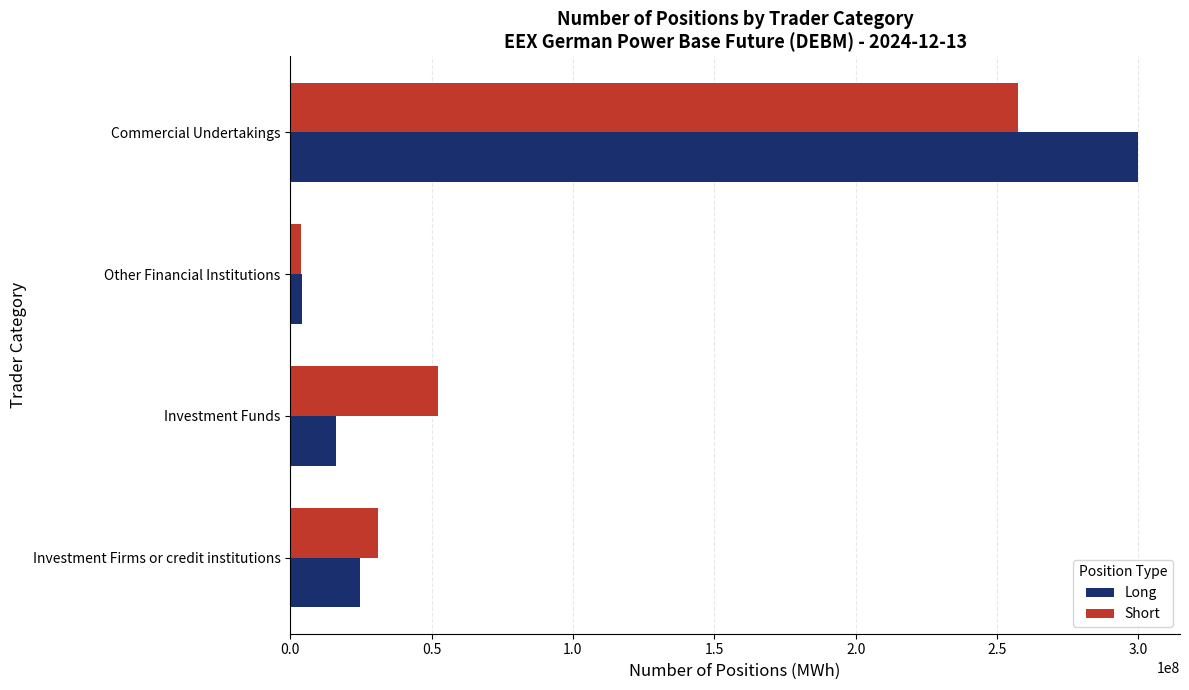

At which category is the sum across all series the highest?

Commercial Undertakings